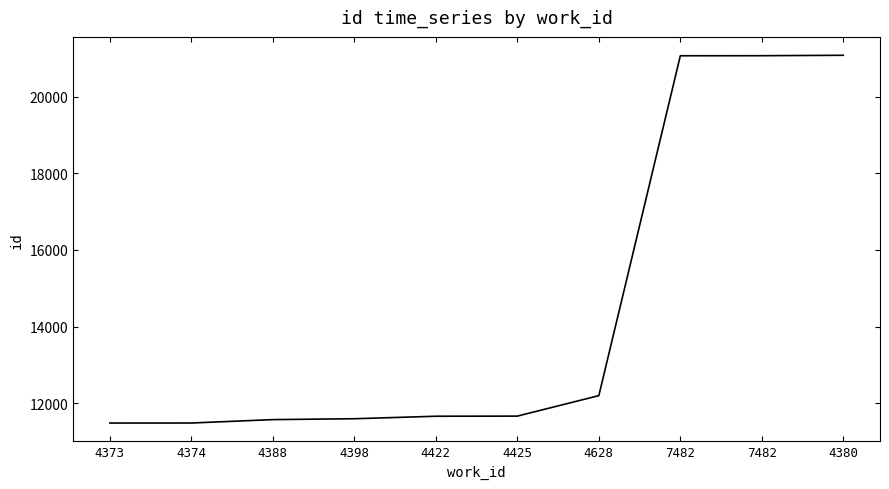

How many lines are shown in the chart?

1